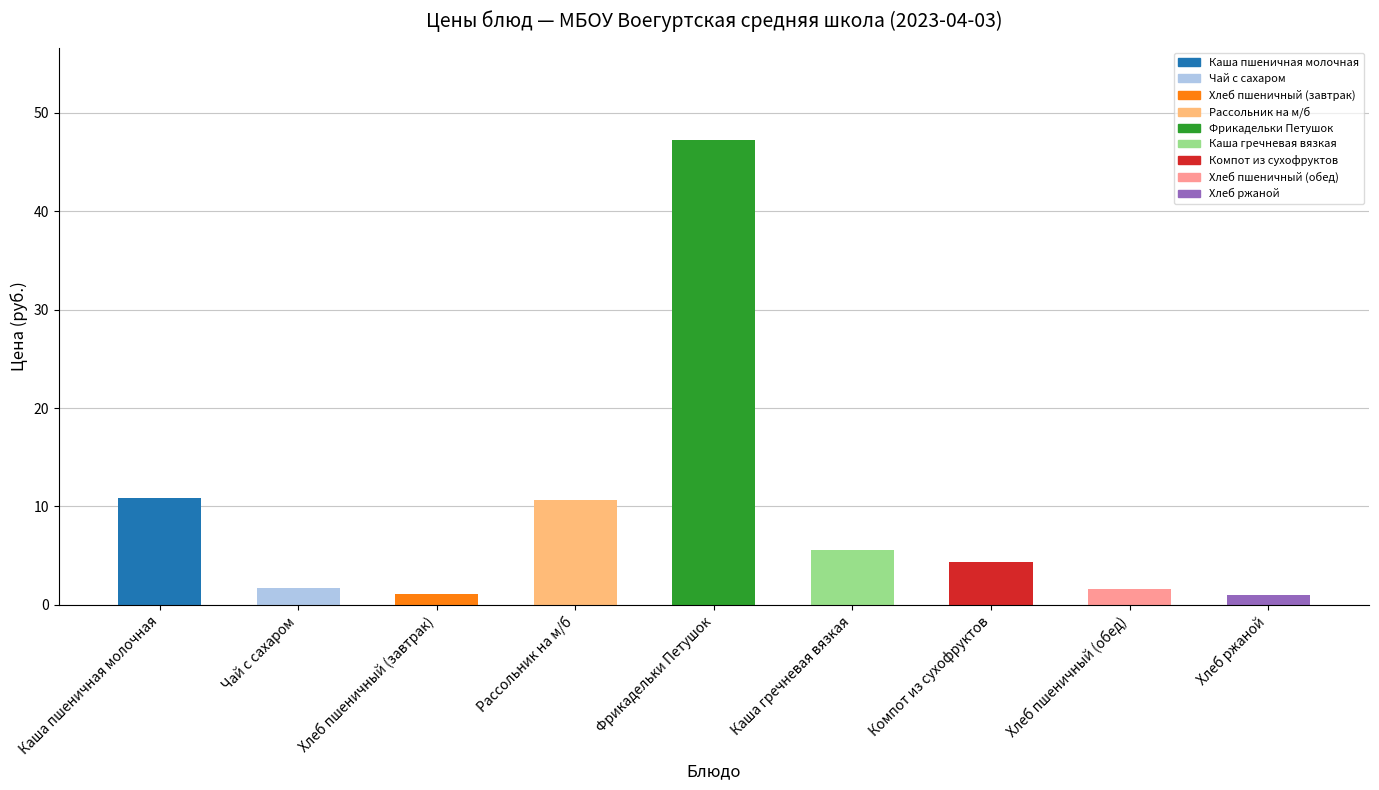

What is the ratio of the value at Хлеб пшеничный (завтрак) to the value at Каша гречневая вязкая?

0.2